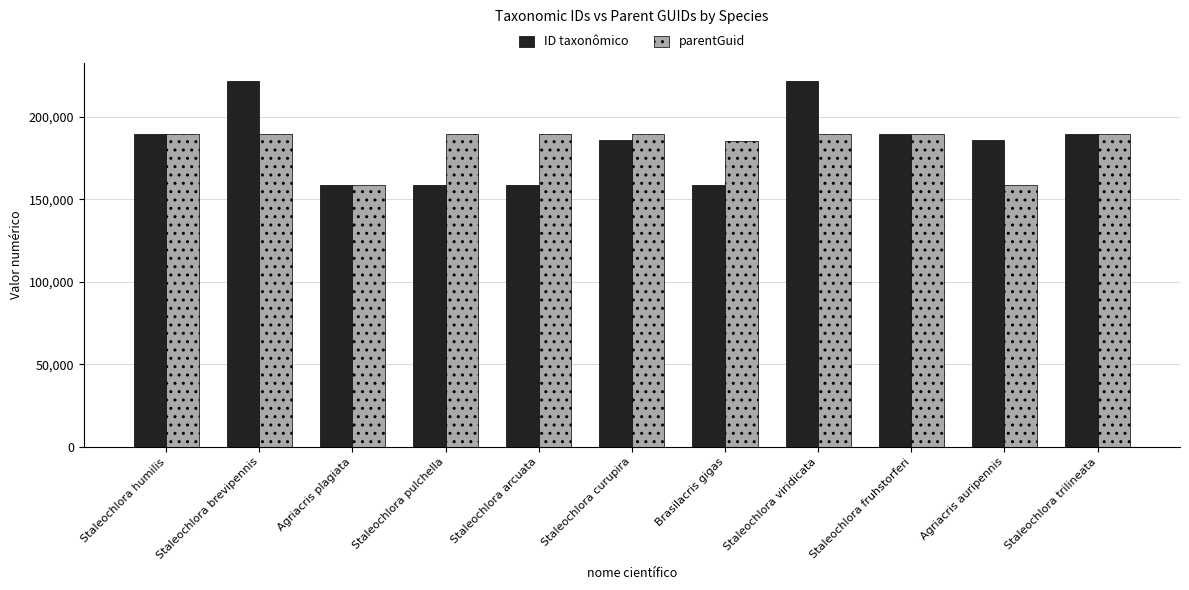

What is the total value across all series at Agriacris plagiata?

317213